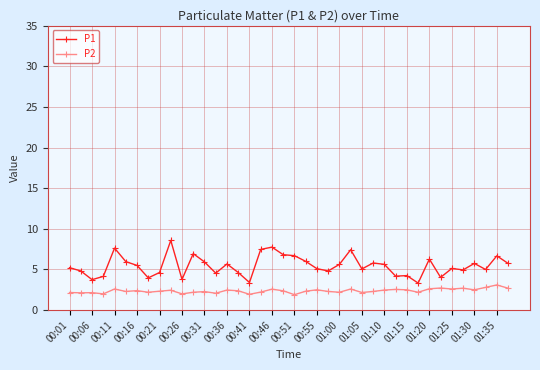

List the series in order of their peak value, highest first.

P1, P2